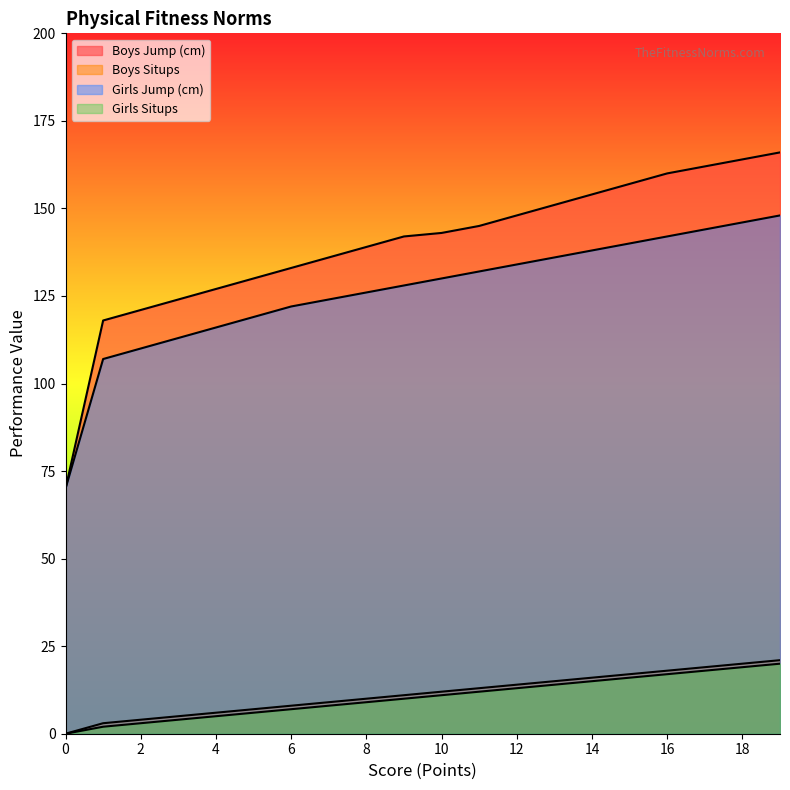

Which has a higher value, 2 or 5?

5